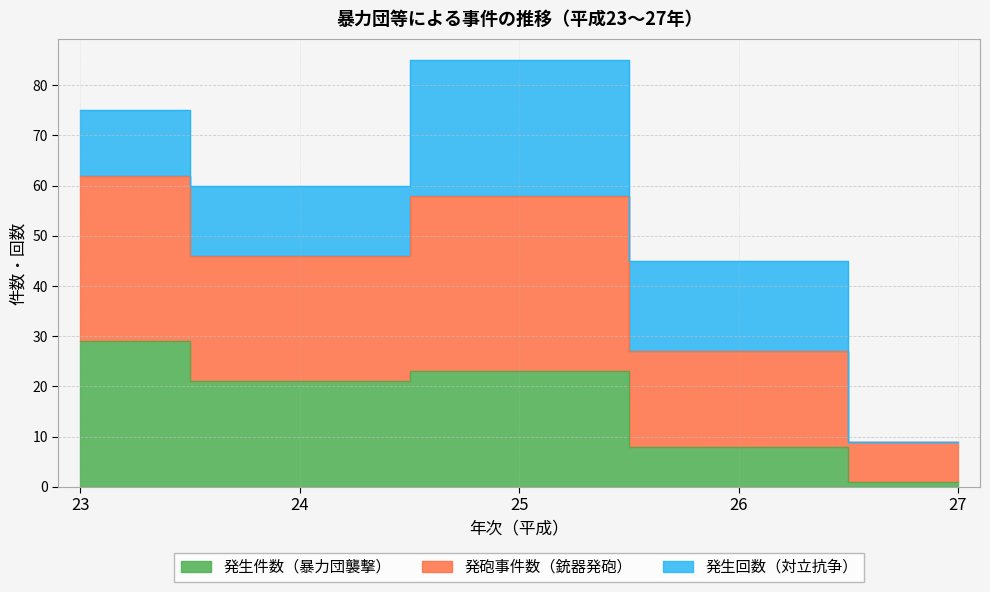

Which series has the largest range (max minus min)?

発砲事件数（銃器発砲）